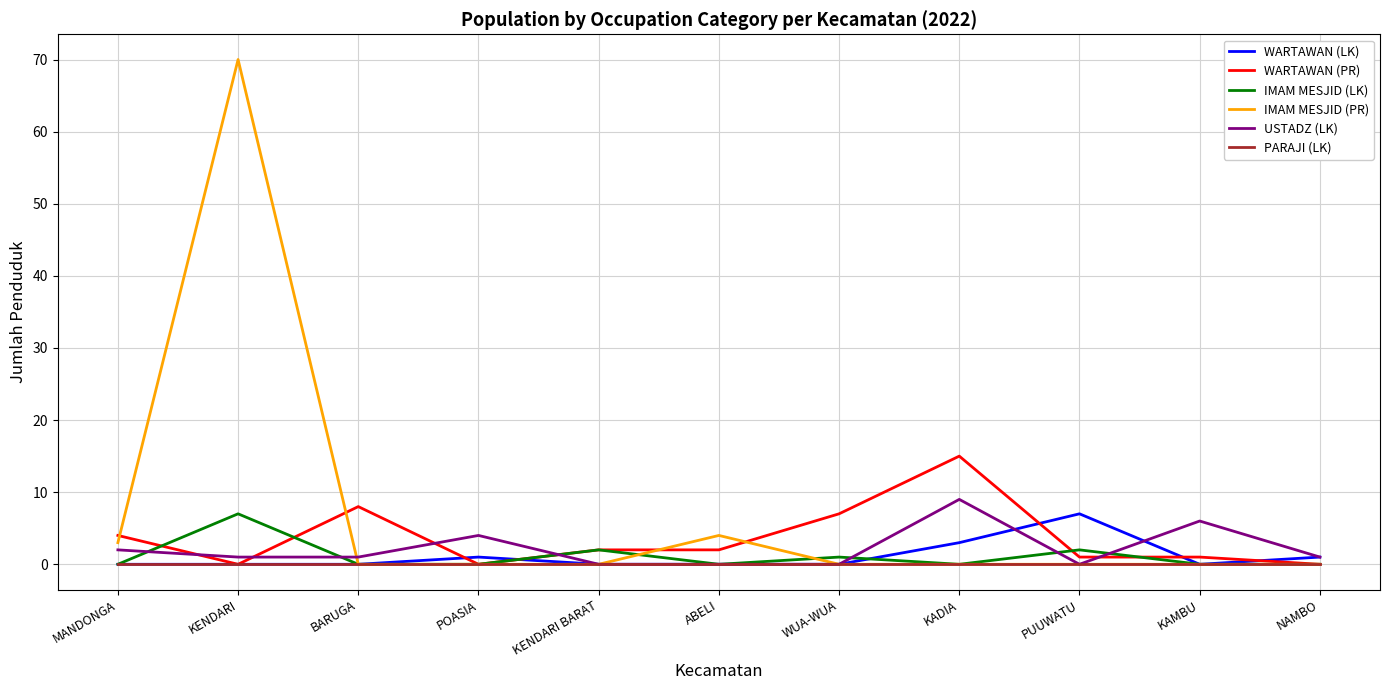

What are all the series names shown in the legend?

WARTAWAN (LK), WARTAWAN (PR), IMAM MESJID (LK), IMAM MESJID (PR), USTADZ (LK), PARAJI (LK)